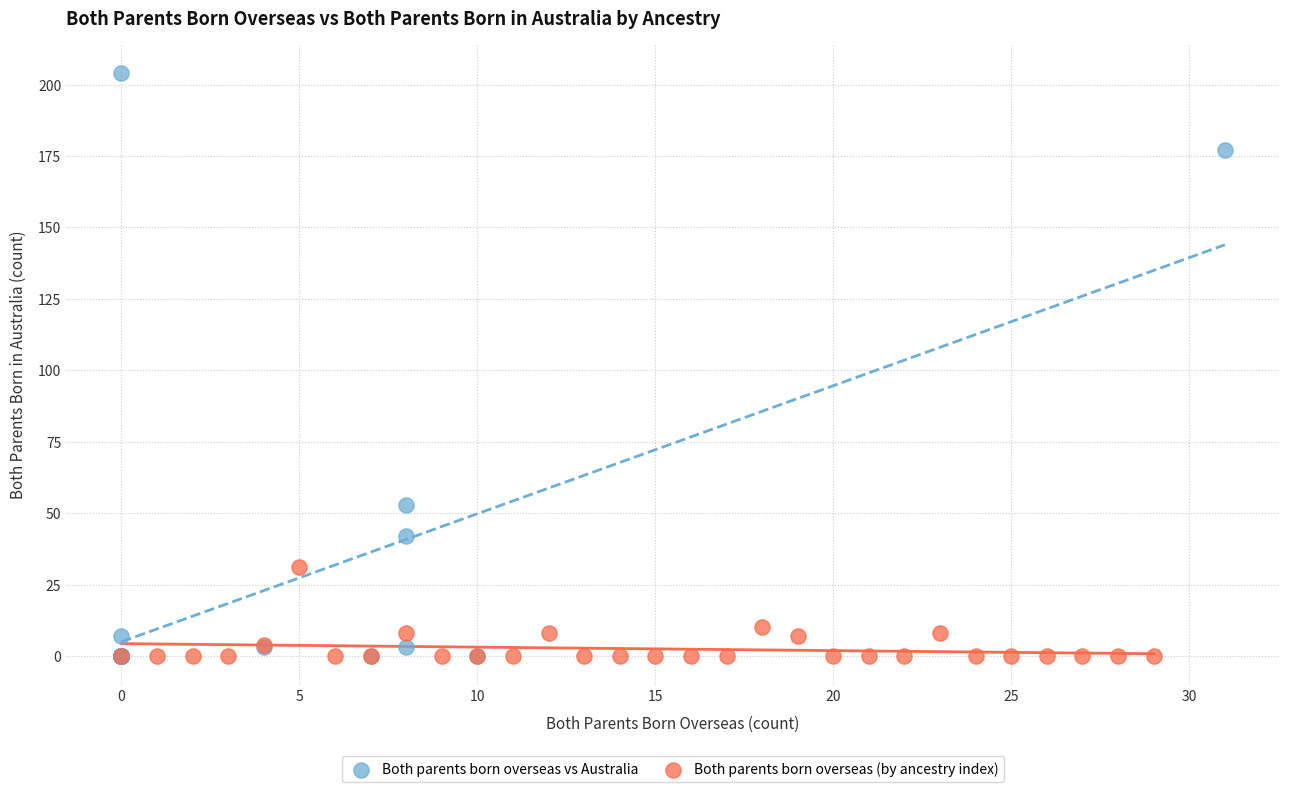

Which series has the largest Y range (max minus min)?

Both parents born overseas vs Australia